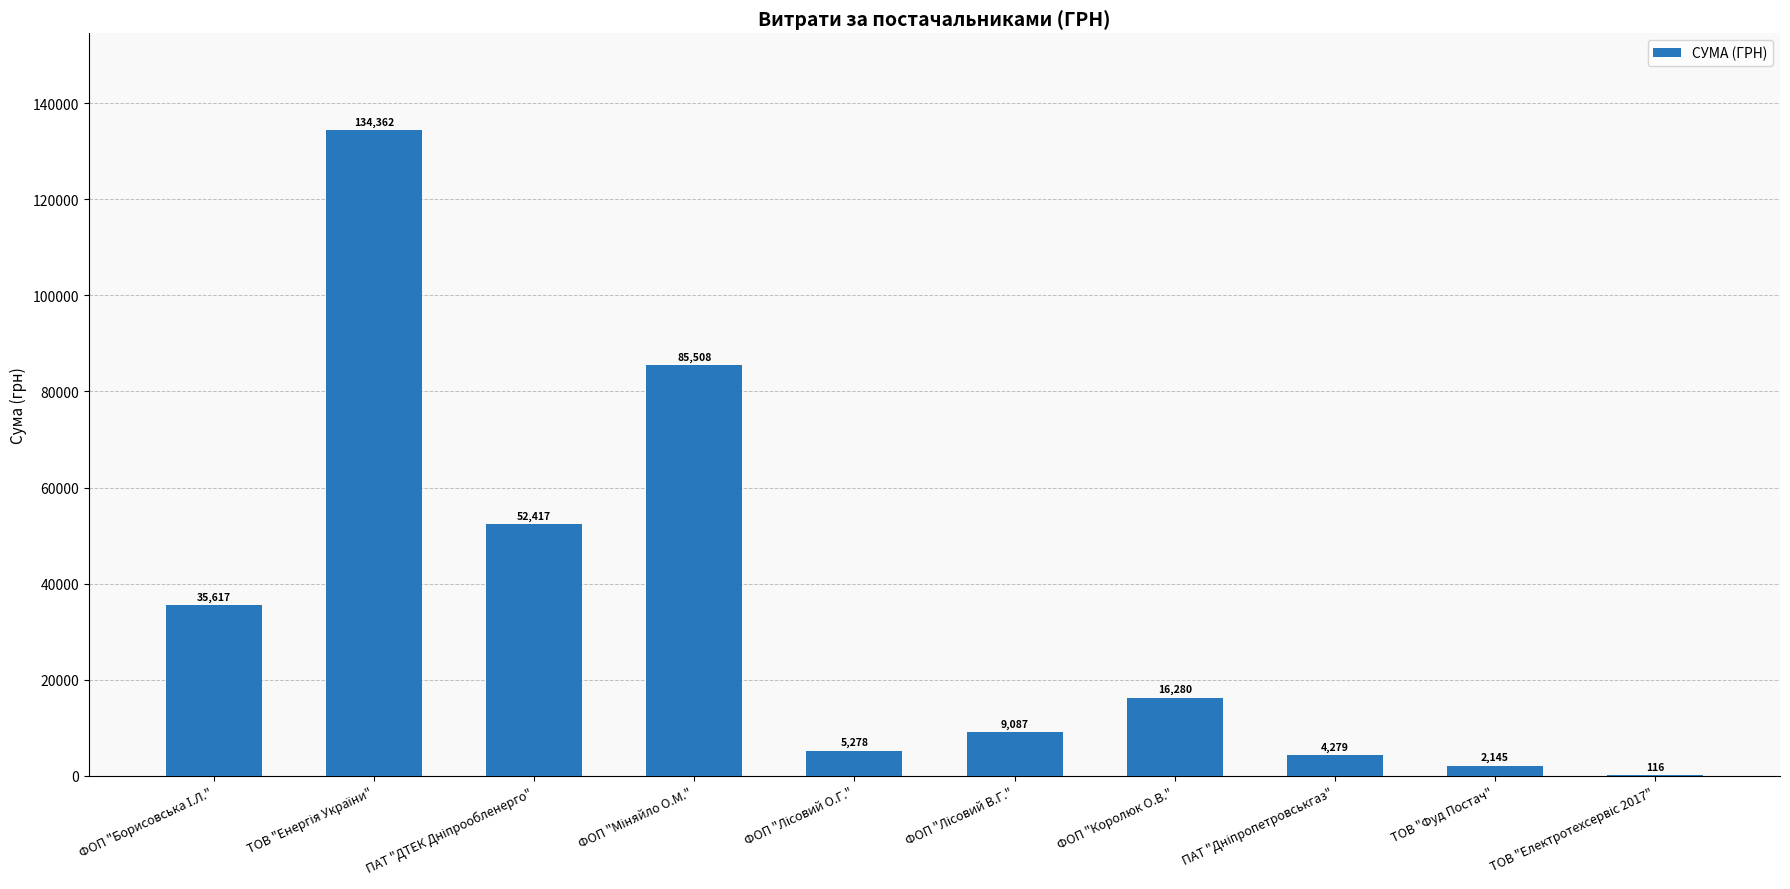

Is it true that the value at ТОВ "Фуд Постач" is 2145.0?

True